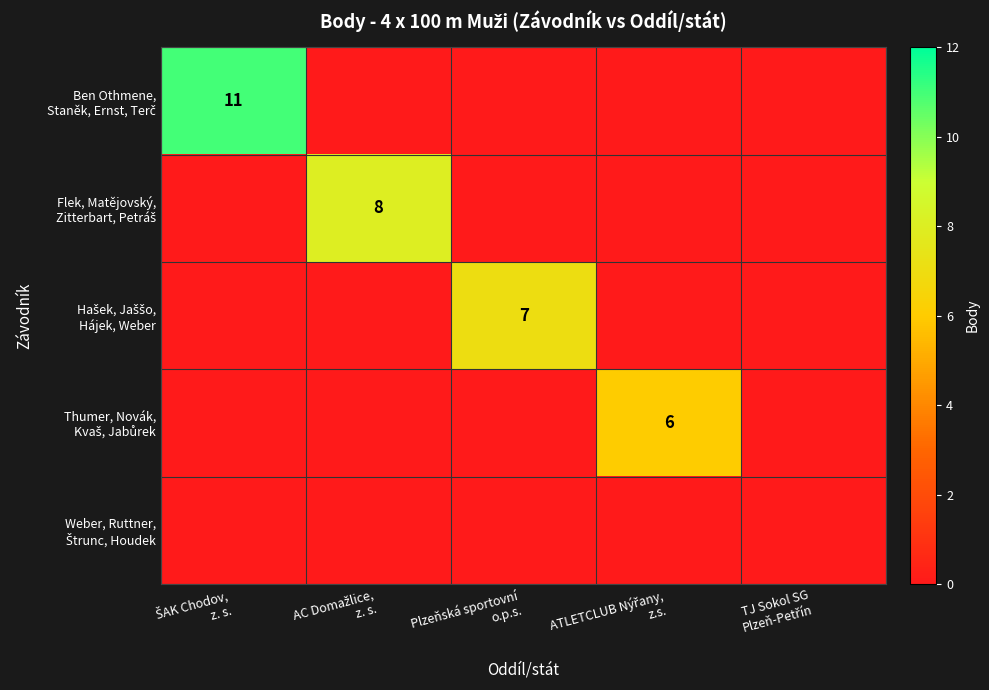

What is the maximum value shown in the chart?

11